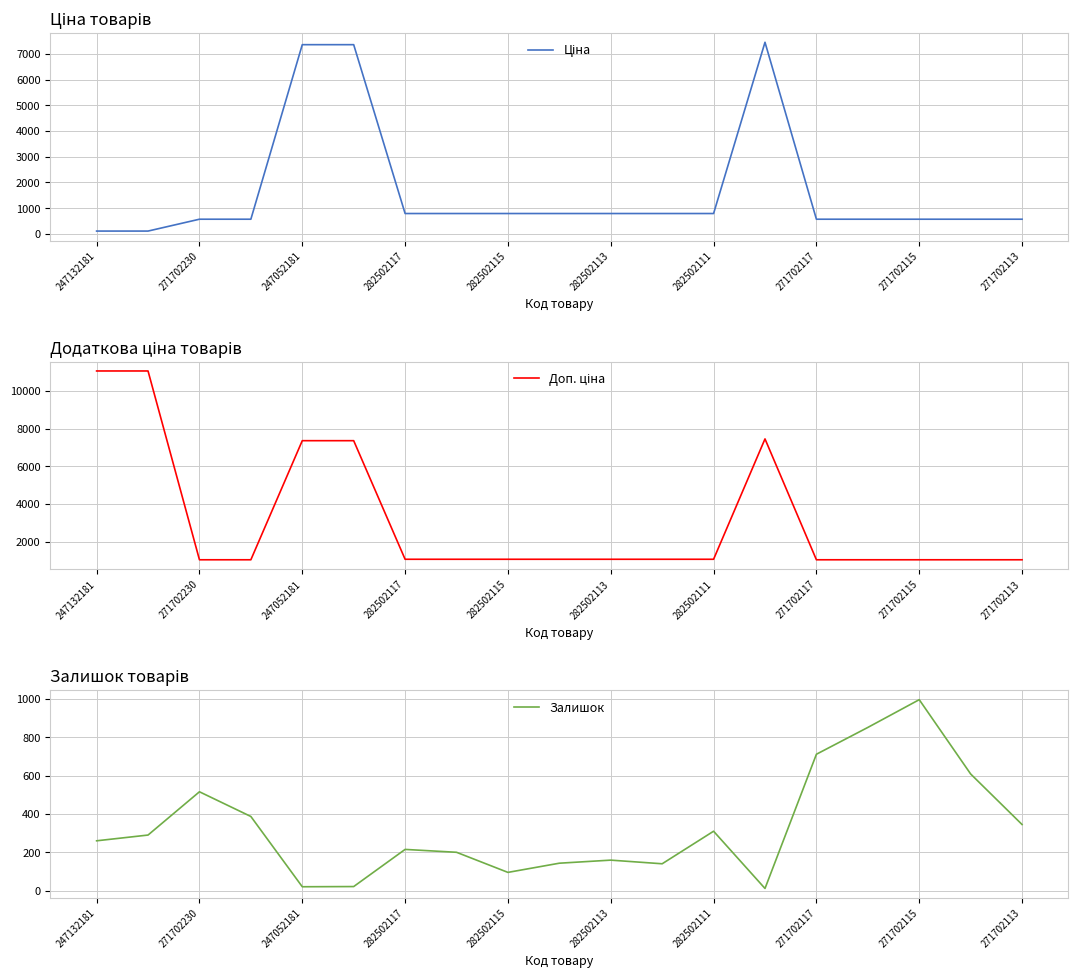

The value of Залишок at 271702113 is 345. True or false?

True